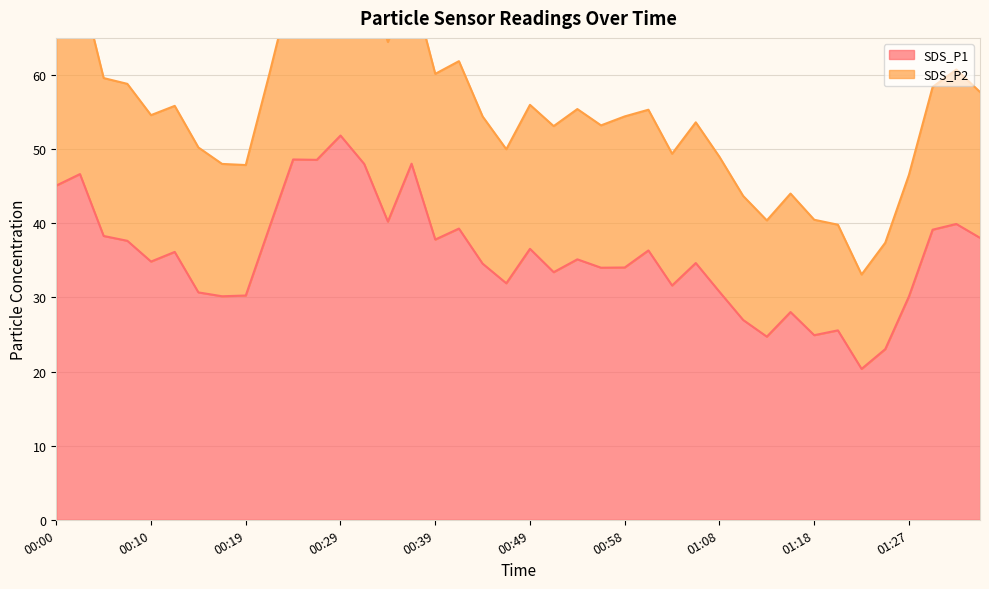

True or false: SDS_P1 and SDS_P2 intersect in this chart.

False